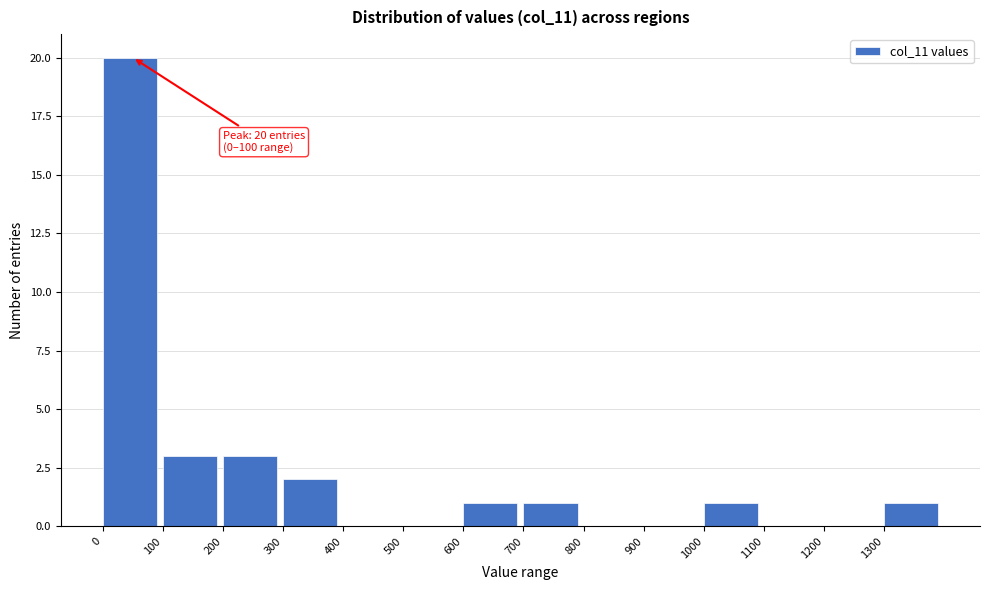

Over which range of the x-axis is the bar tallest?

0 to 100